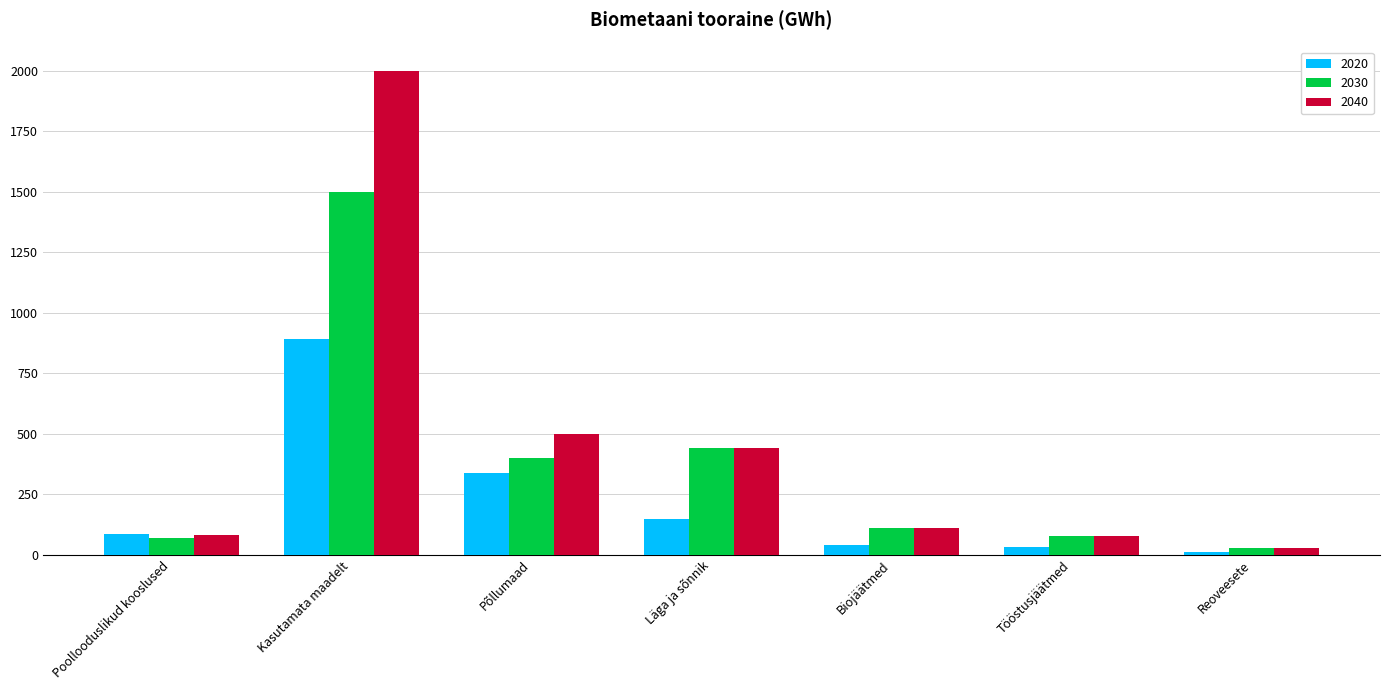

At which category is the sum across all series the highest?

Kasutamata maadelt